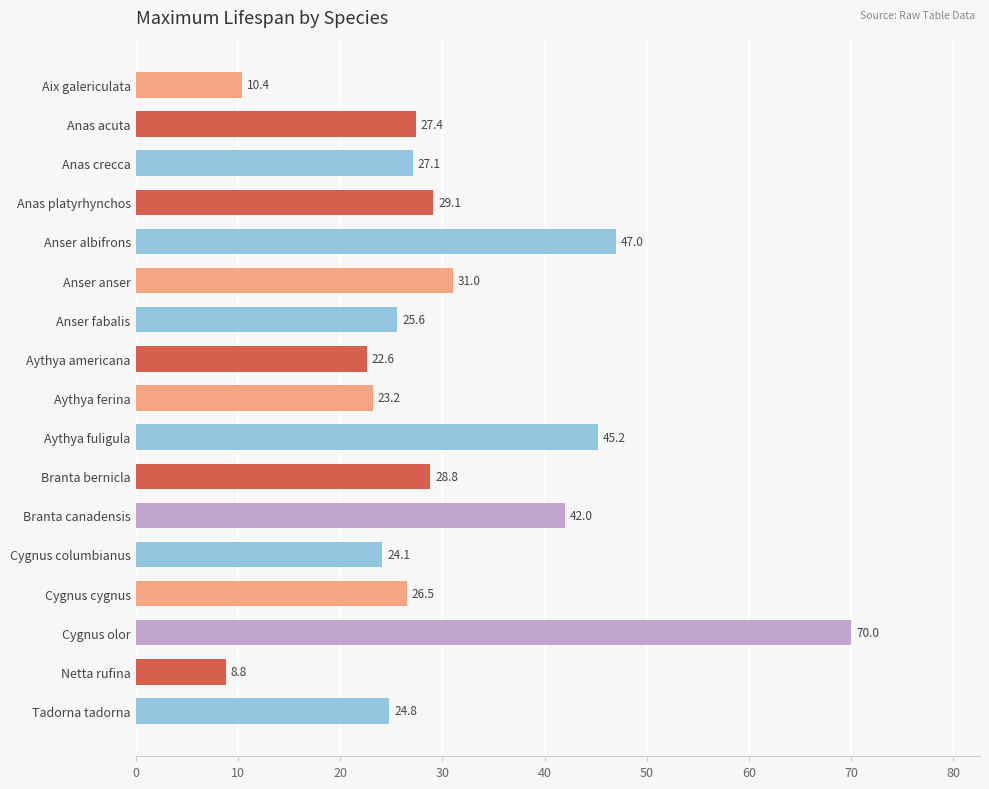

True or false: the data shows 34.0 at Aythya americana.

False